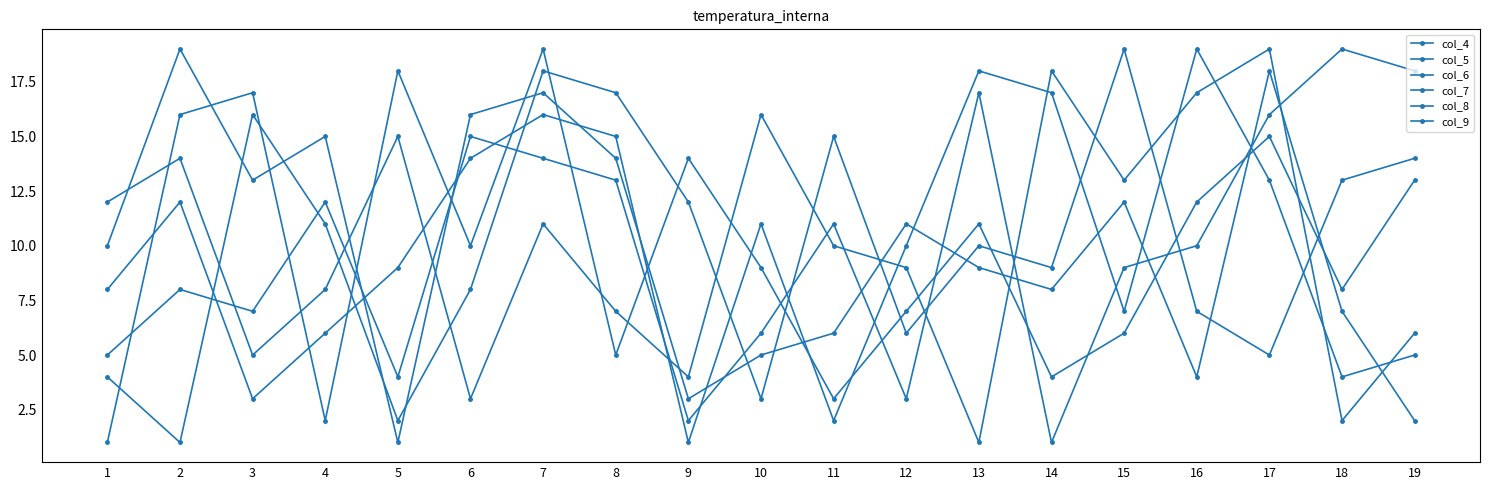

Reading right to left, what are all the values shown in this chart?

col_4: 19=18	18=19	17=16	16=10	15=9	14=1	13=17	12=3	11=11	10=6	9=2	8=13	7=14	6=15	5=4	4=12	3=7	2=8	1=5
col_5: 19=6	18=2	17=19	16=17	15=13	14=18	13=1	12=9	11=10	10=16	9=4	8=7	7=11	6=3	5=15	4=8	3=5	2=14	1=12
col_6: 19=13	18=8	17=15	16=12	15=6	14=4	13=11	12=7	11=3	10=9	9=14	8=5	7=19	6=10	5=18	4=2	3=17	2=16	1=1
col_7: 19=14	18=13	17=5	16=7	15=19	14=9	13=10	12=6	11=15	10=3	9=12	8=17	7=18	6=8	5=2	4=11	3=16	2=1	1=4
col_8: 19=2	18=7	17=18	16=4	15=12	14=8	13=9	12=11	11=6	10=5	9=3	8=14	7=17	6=16	5=1	4=15	3=13	2=19	1=10
col_9: 19=5	18=4	17=13	16=19	15=7	14=17	13=18	12=10	11=2	10=11	9=1	8=15	7=16	6=14	5=9	4=6	3=3	2=12	1=8